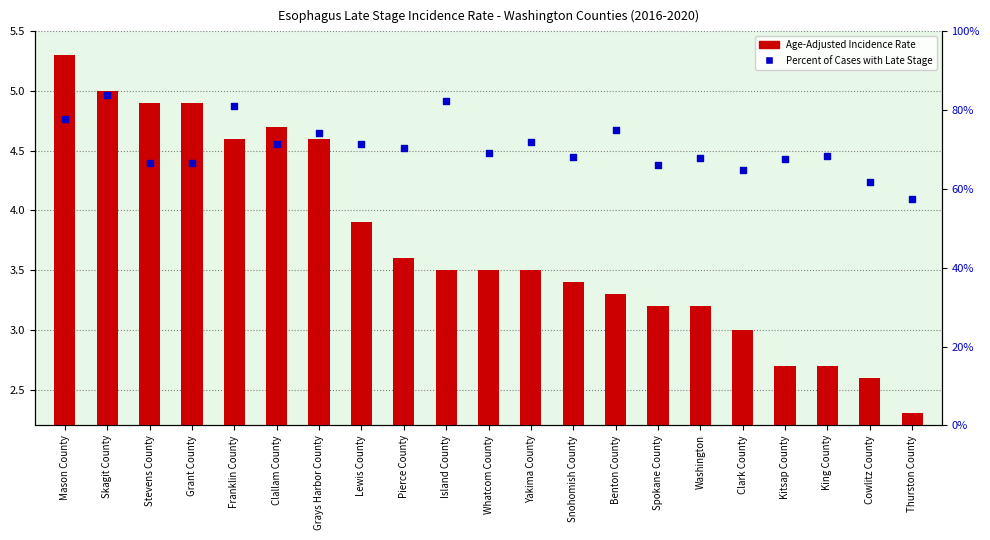

Which has a higher value, Pierce County or Grays Harbor County?

Grays Harbor County